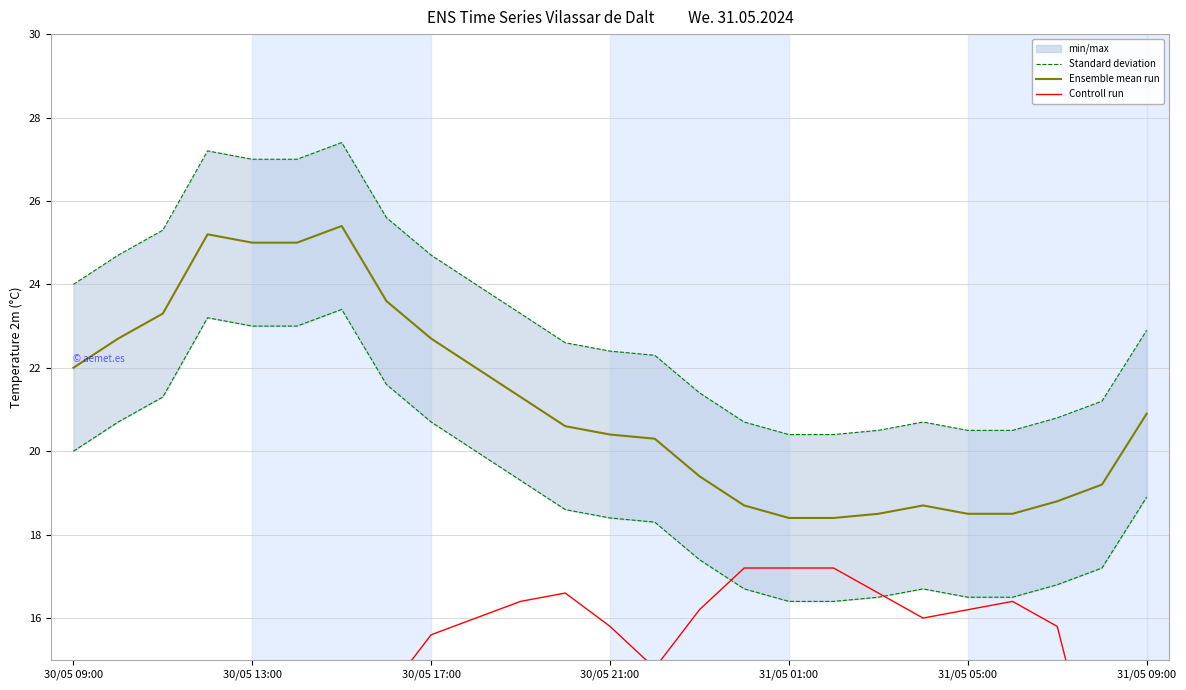

How many data points in Controll run are above 15?

14